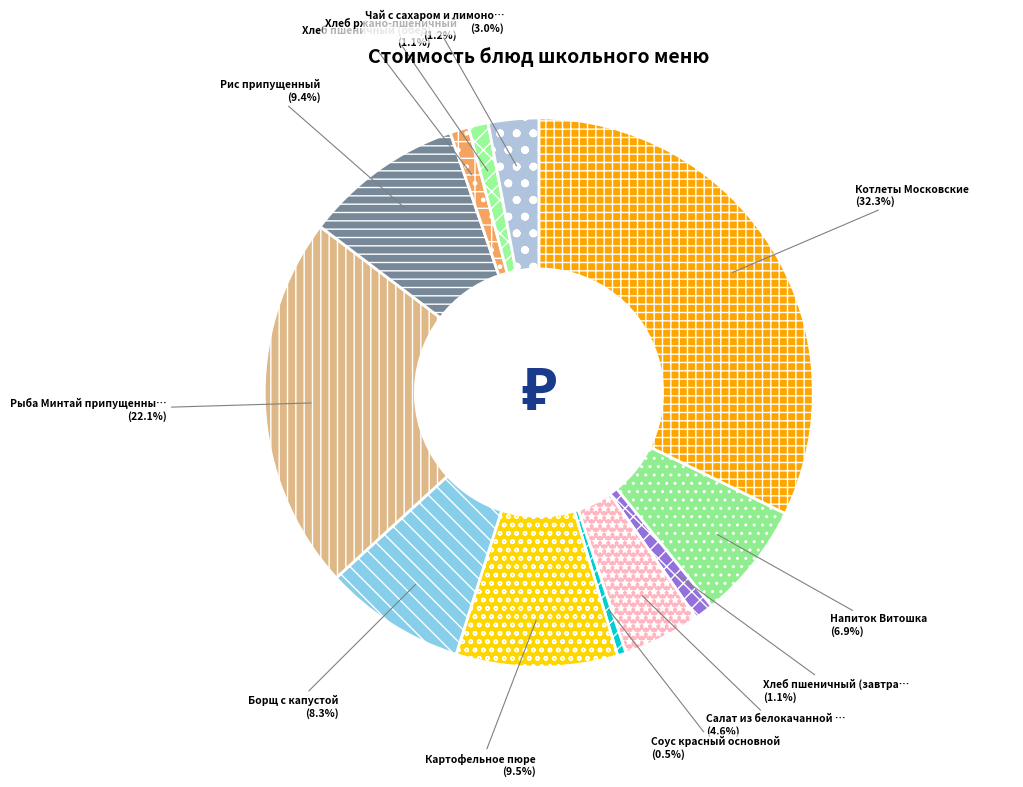

How many slices are in this pie chart?

12